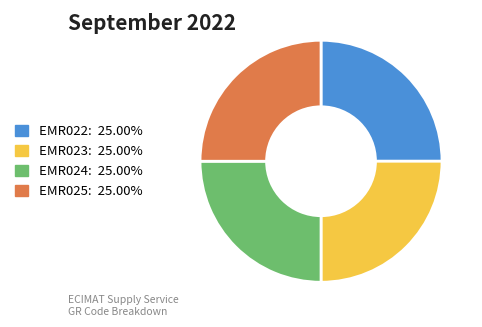

How many slices are in this pie chart?

4